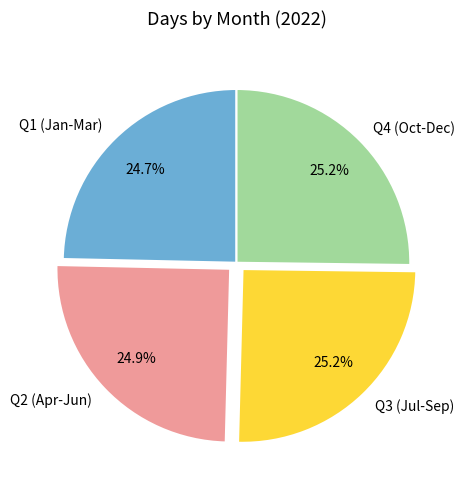

What is the total percentage of Q1 (Jan-Mar) and Q4 (Oct-Dec)?

49.9%